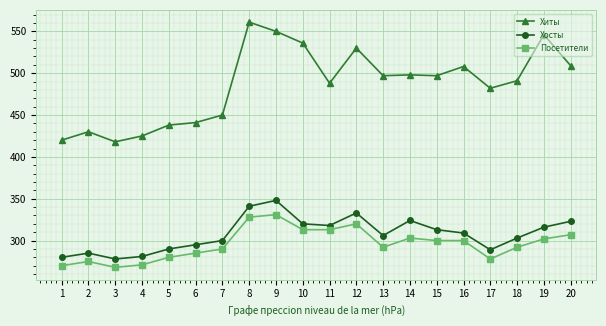

How many categories are shown in the chart?

20